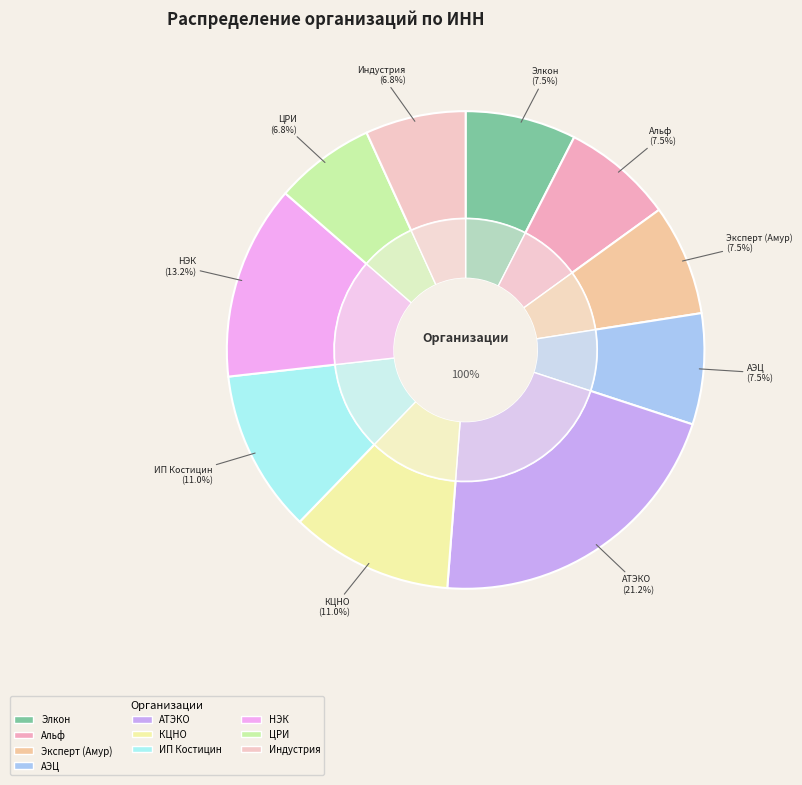

Does ИП Костицин Станислав Аркадьевич represent more than half of the total?

No